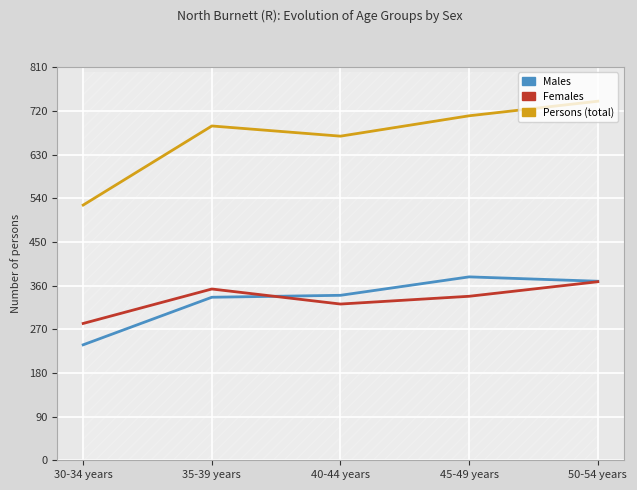

True or false: Females and Persons intersect in this chart.

False